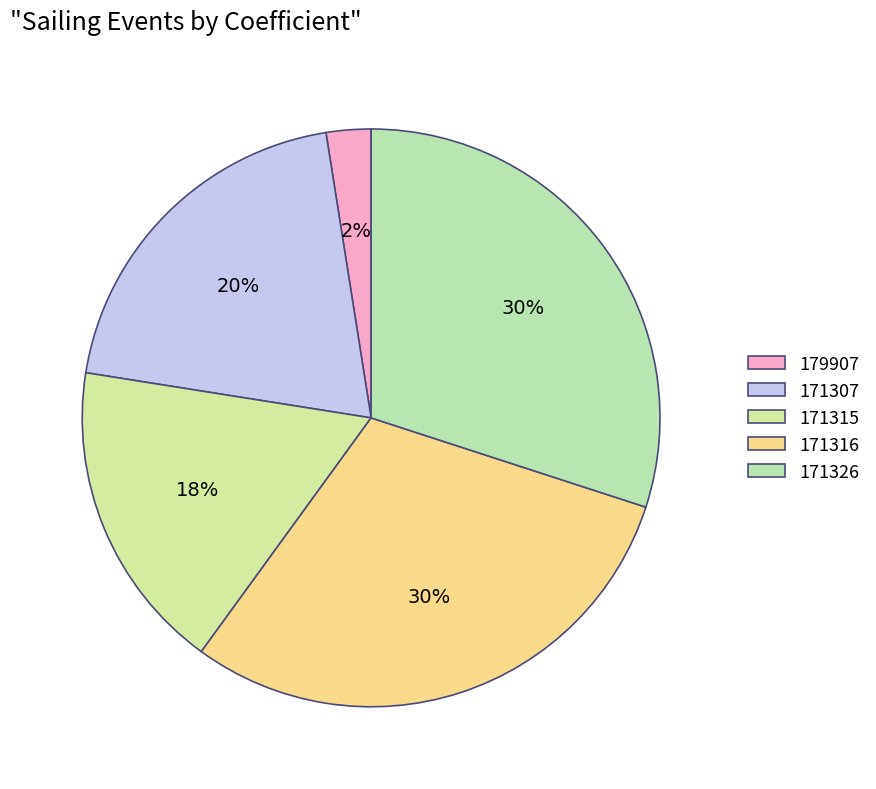

How many segments does this pie chart have?

5